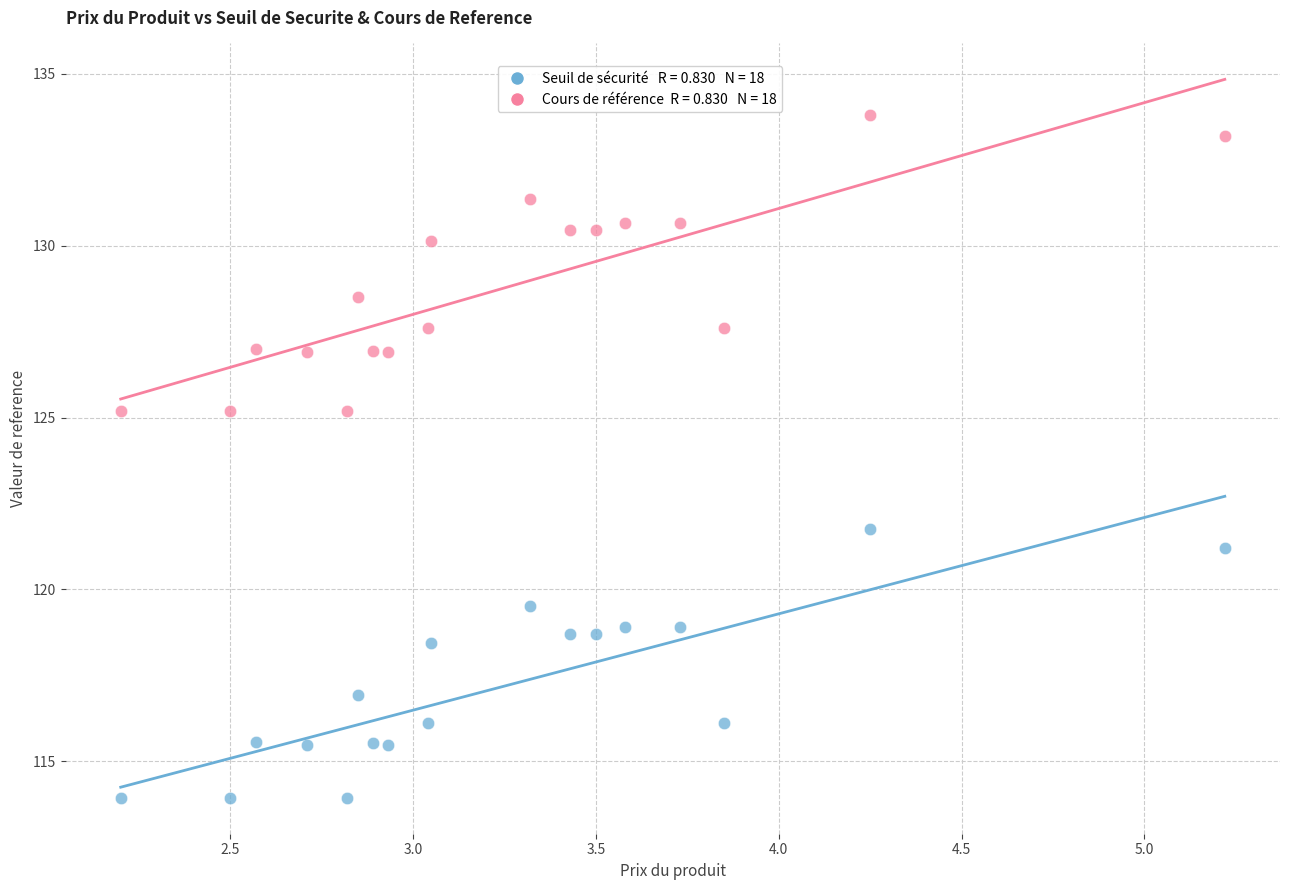

Across all series, what Y value is closest to 123?

121.8